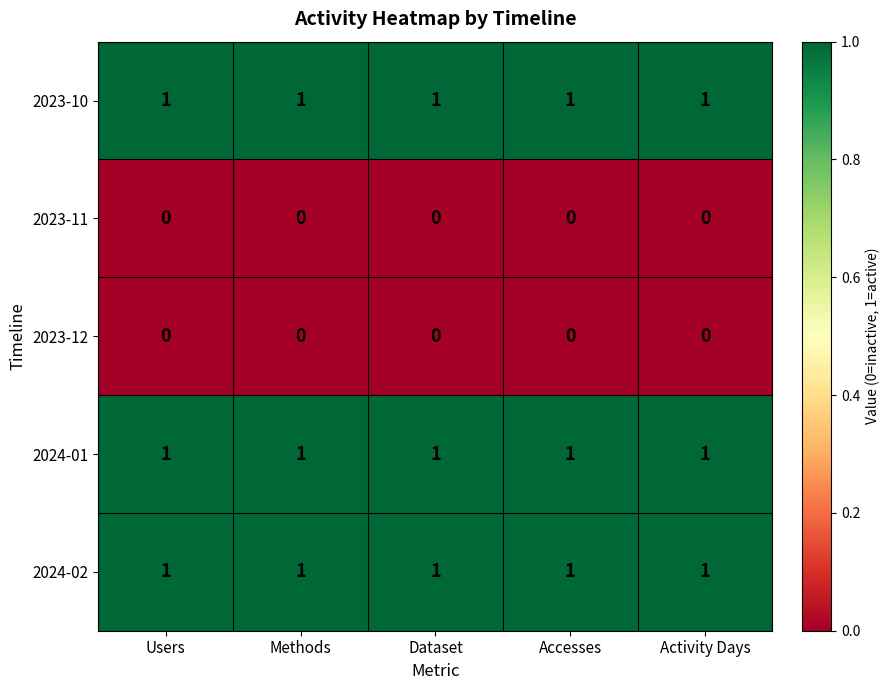

True or false: 2023-12 has a value of 0 at Users.

True